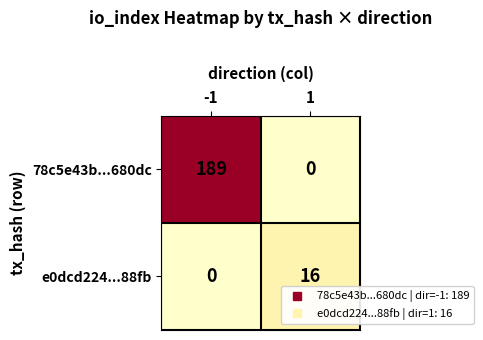

What is the sum of all e0dcd224...88fb values?

16